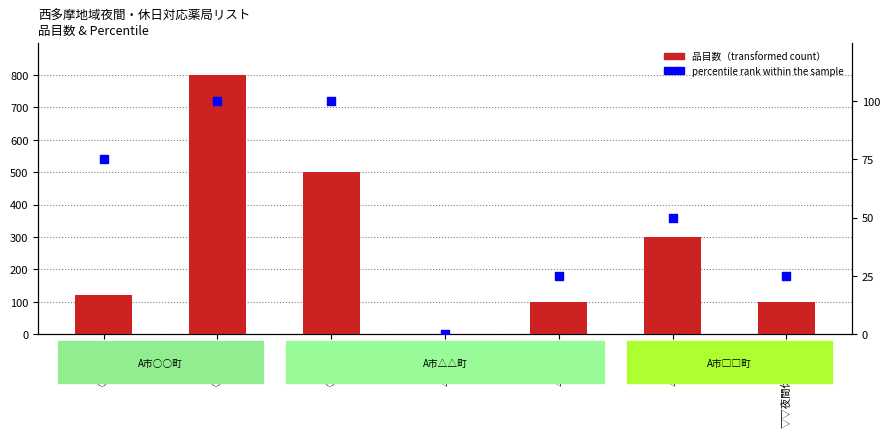

At which category is the sum across all series the highest?

○△薬局